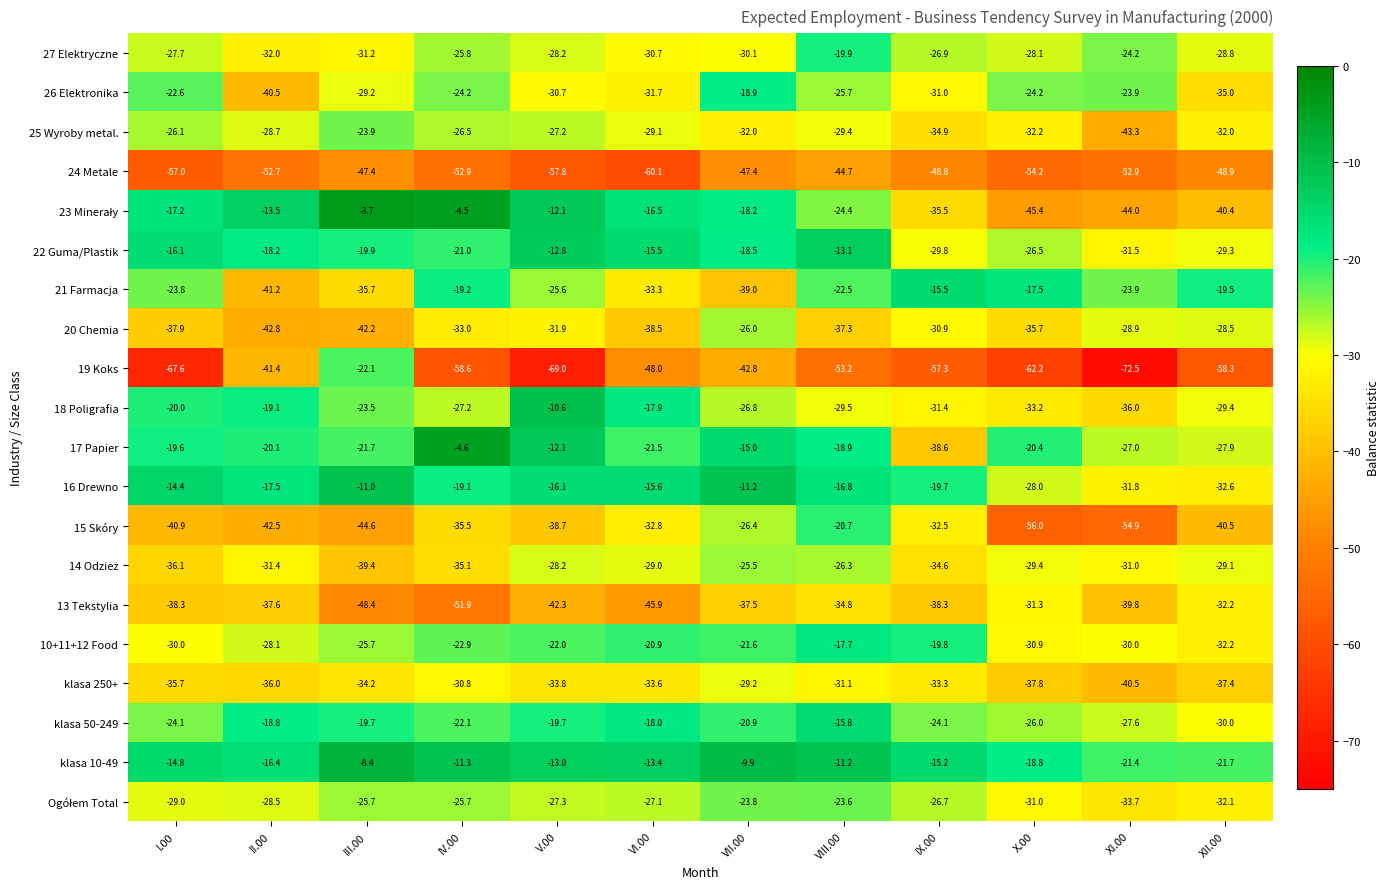

What is the difference between the 19 Koks values at VII.00 and V.00?

26.2